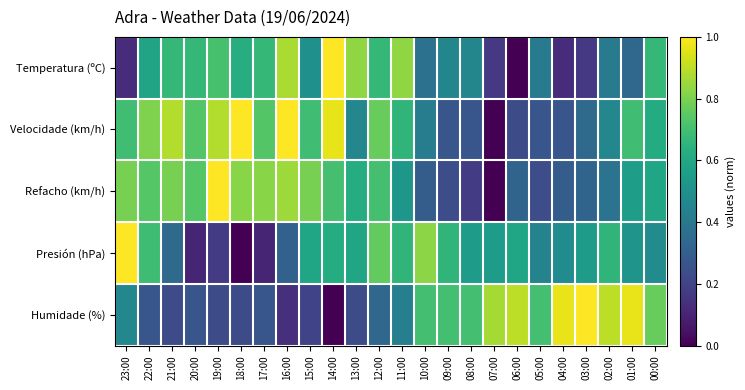

How many distinct data groups are displayed?

5